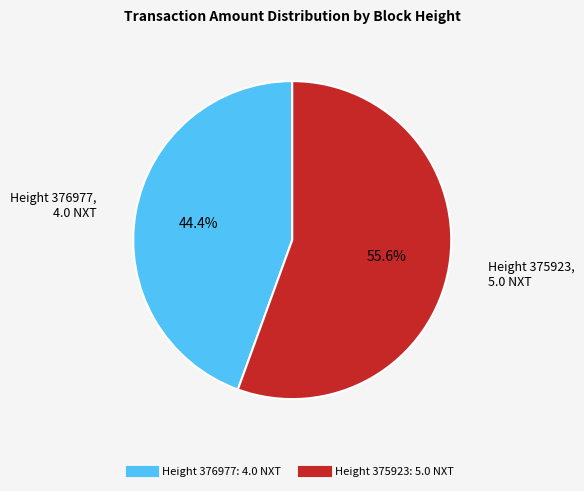

Does any single category account for the majority?

Yes